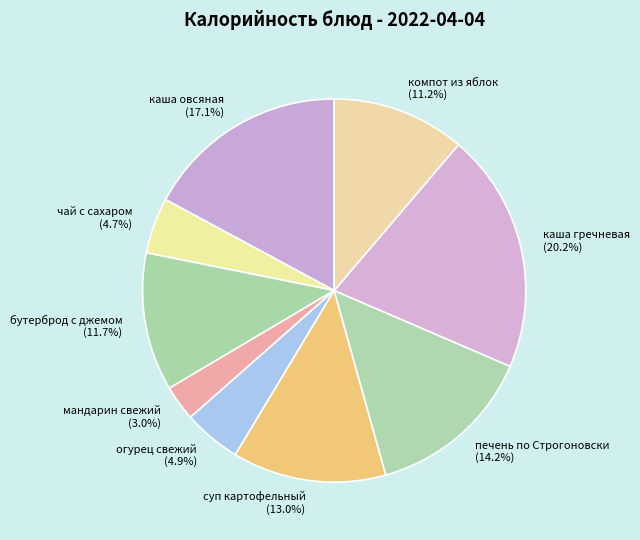

To the nearest percent, what percentage of the pie is бутерброд с джемом?

12%